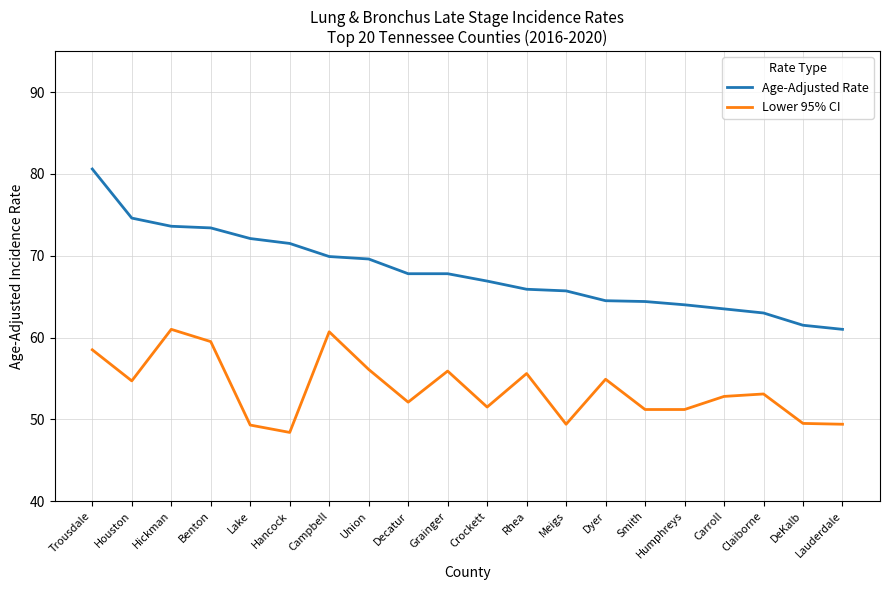

What are all the series names shown in the legend?

Age-Adjusted Rate, Lower 95% CI